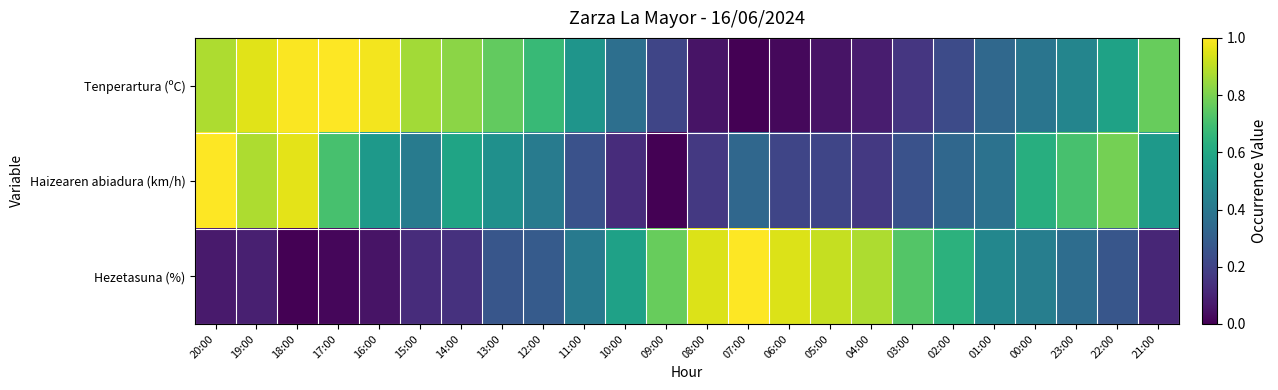

Reading left to right, extract all data points from this chart.

Tenperartura (ºC): 20:00=0.9	19:00=1.0	18:00=1.0	17:00=1.0	16:00=1.0	15:00=0.9	14:00=0.8	13:00=0.8	12:00=0.7	11:00=0.5	10:00=0.4	09:00=0.2	08:00=0.1	07:00=0.0	06:00=0.0	05:00=0.1	04:00=0.1	03:00=0.2	02:00=0.2	01:00=0.3	00:00=0.4	23:00=0.5	22:00=0.6	21:00=0.8
Haizearen abiadura (km/h): 20:00=1.0	19:00=0.9	18:00=1.0	17:00=0.7	16:00=0.5	15:00=0.4	14:00=0.6	13:00=0.5	12:00=0.4	11:00=0.2	10:00=0.1	09:00=0.0	08:00=0.2	07:00=0.3	06:00=0.2	05:00=0.2	04:00=0.2	03:00=0.2	02:00=0.3	01:00=0.4	00:00=0.6	23:00=0.7	22:00=0.8	21:00=0.5
Hezetasuna (%): 20:00=0.1	19:00=0.1	18:00=0.0	17:00=0.0	16:00=0.1	15:00=0.1	14:00=0.1	13:00=0.3	12:00=0.3	11:00=0.4	10:00=0.6	09:00=0.8	08:00=0.9	07:00=1.0	06:00=0.9	05:00=0.9	04:00=0.9	03:00=0.7	02:00=0.6	01:00=0.5	00:00=0.4	23:00=0.4	22:00=0.3	21:00=0.1